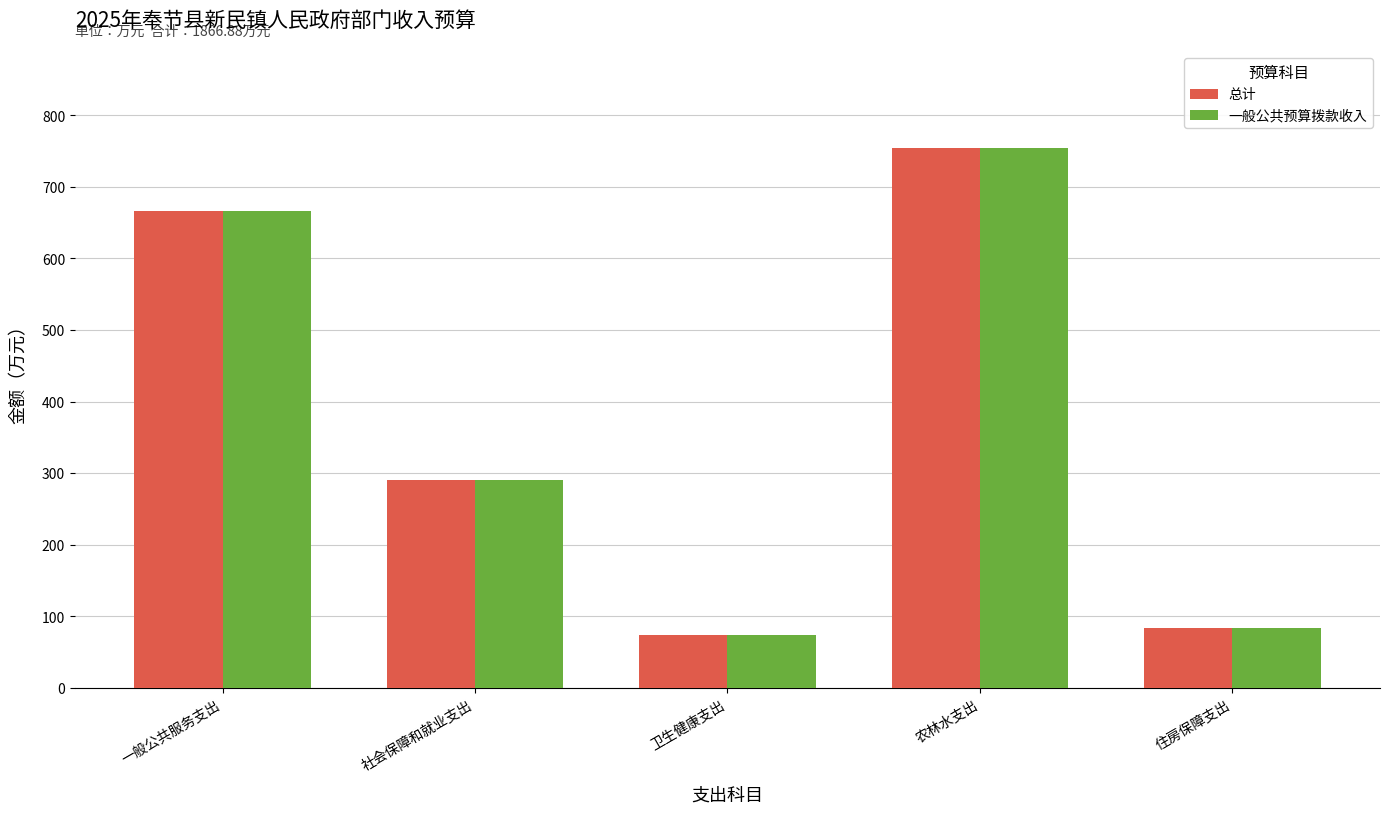

What are all the series names shown in the legend?

总计, 一般公共预算拨款收入